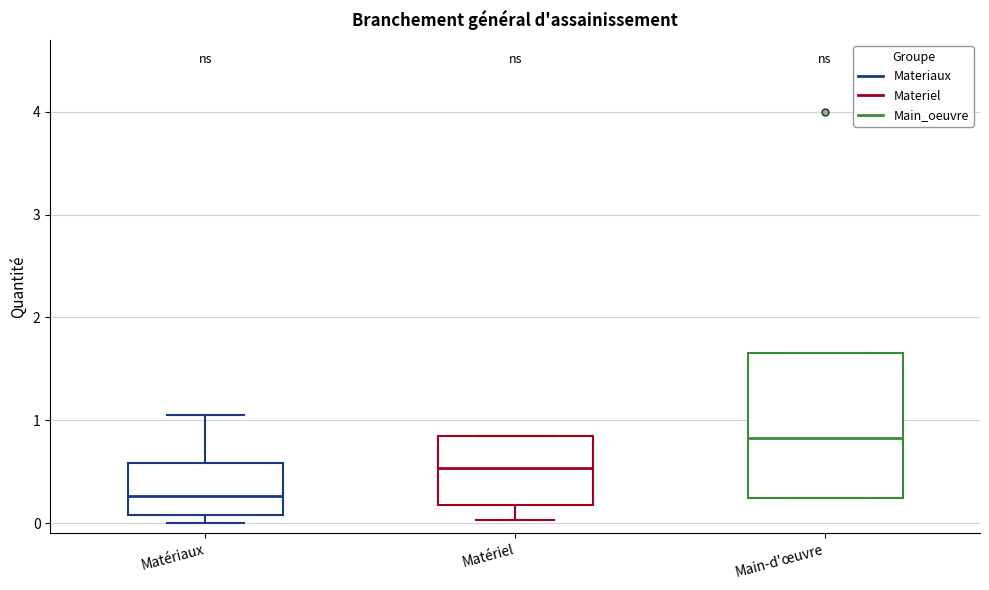

Which box has the lowest median line?

Matériaux